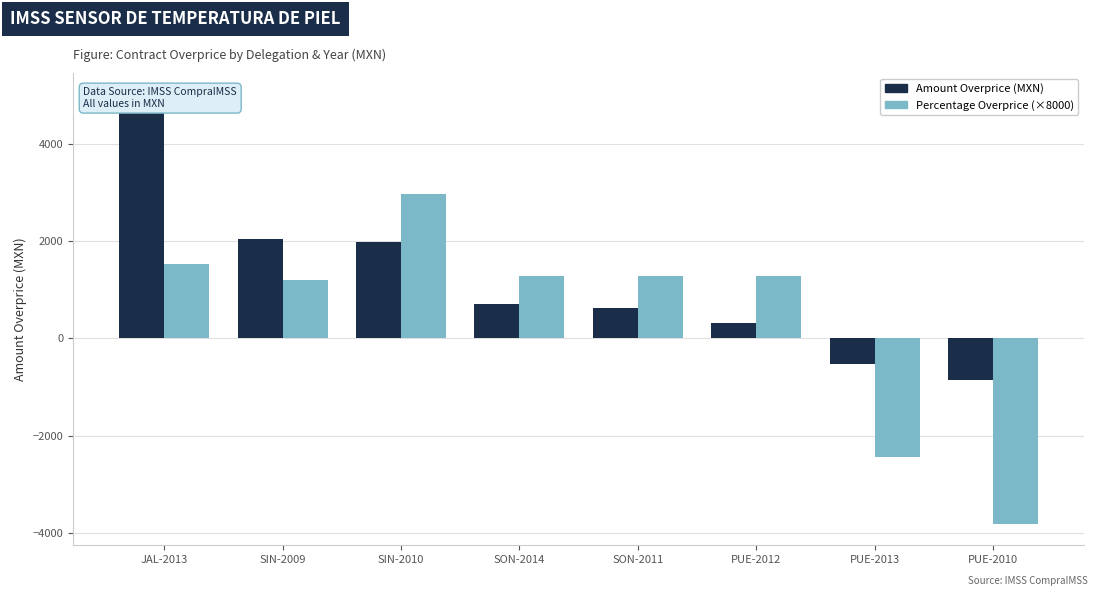

What is the greatest value displayed?

5023.1